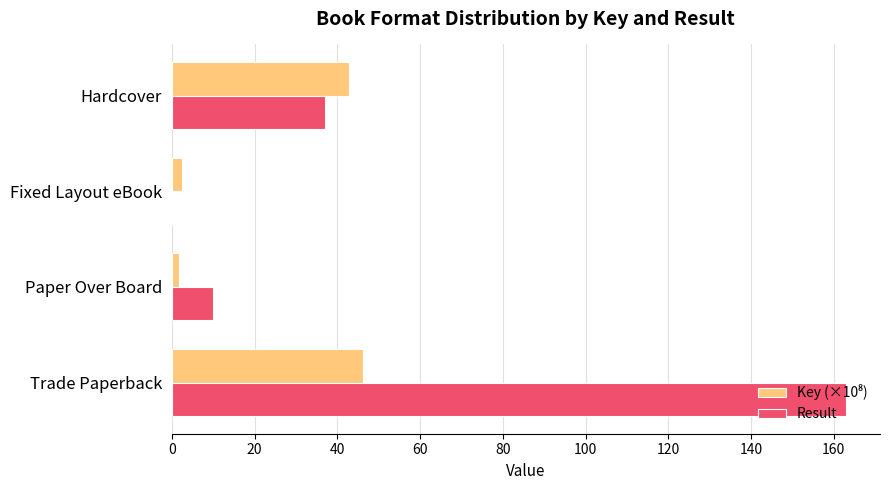

Which series has the widest spread of values?

Result